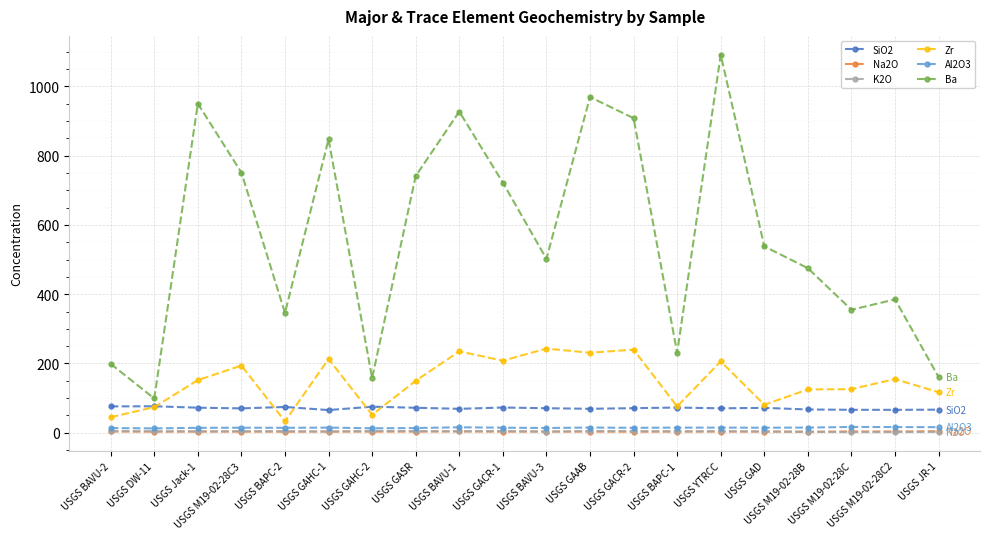

True or false: Ba and Al2O3 intersect in this chart.

False